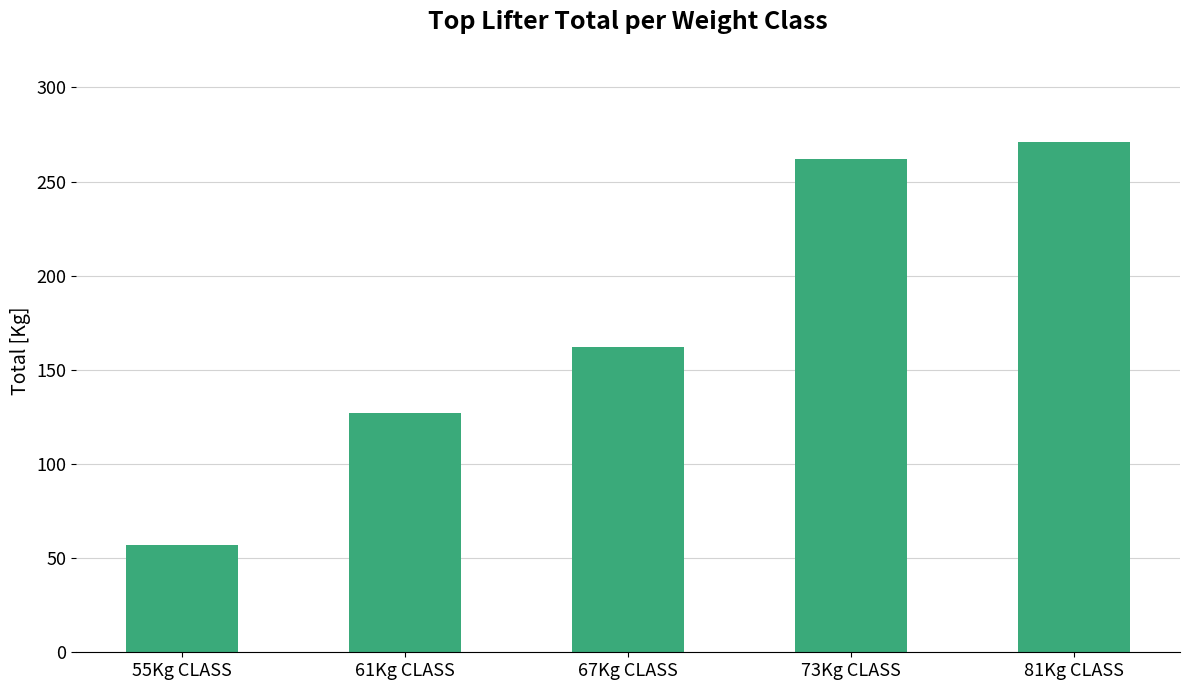

Reading left to right, list all the values displayed in this chart.

57	127	162	262	271